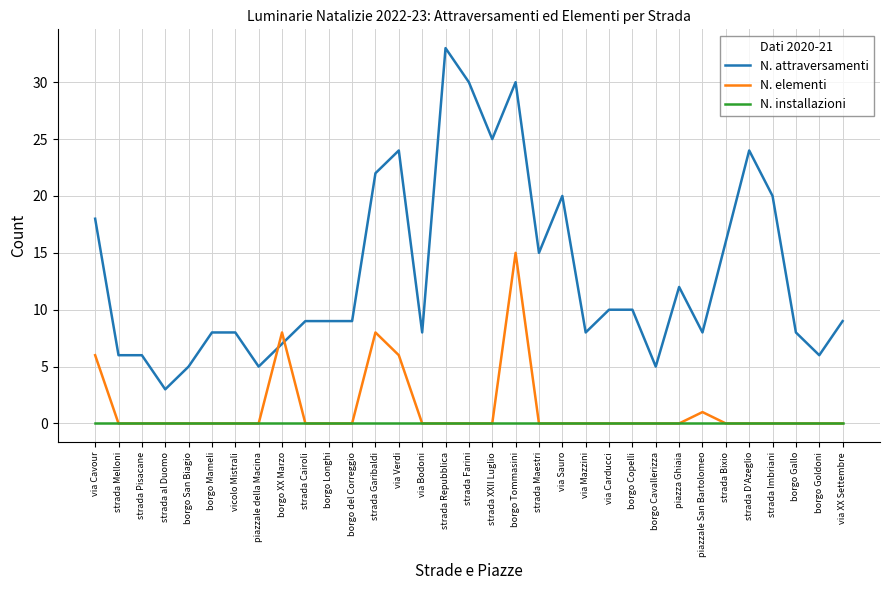

What is the maximum value shown in the chart?

33